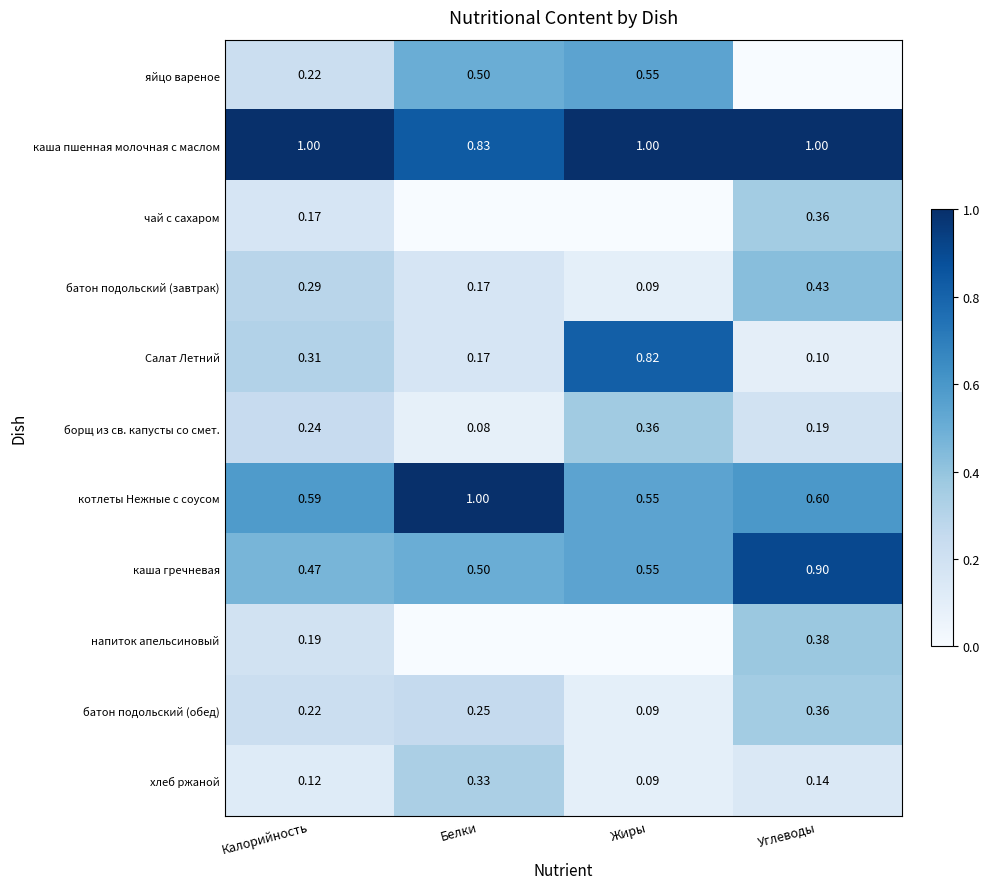

Which label corresponds to the largest value in the chart?

Калорийность